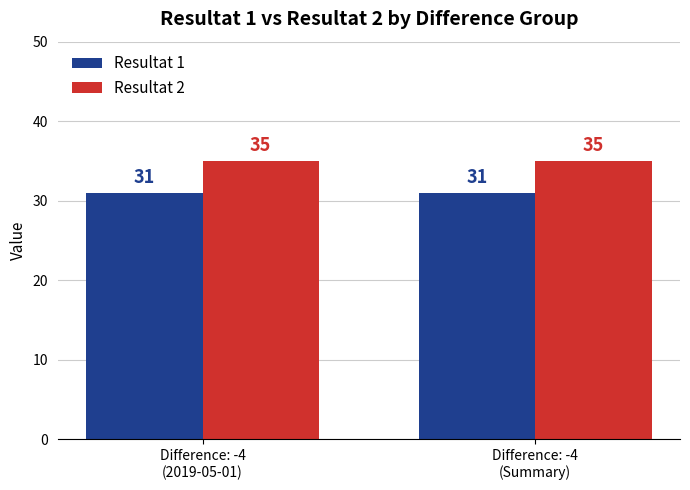

True or false: Resultat 1 has a value of 31 at Difference: -4
(2019-05-01).

True